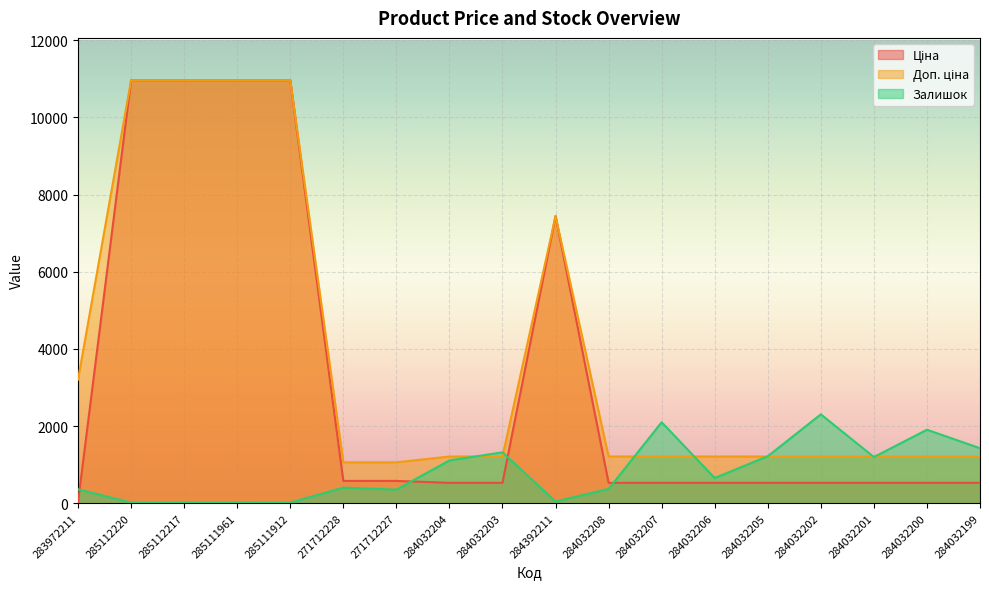

At which label does Залишок first exceed 653?

284032204